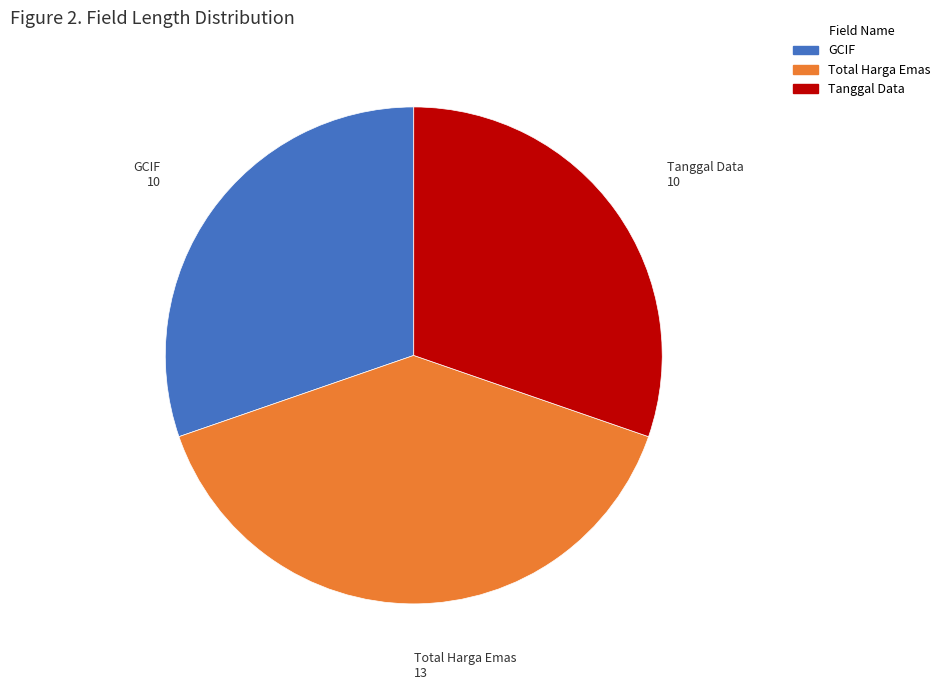

What is the largest slice in the pie chart?

Total Harga Emas